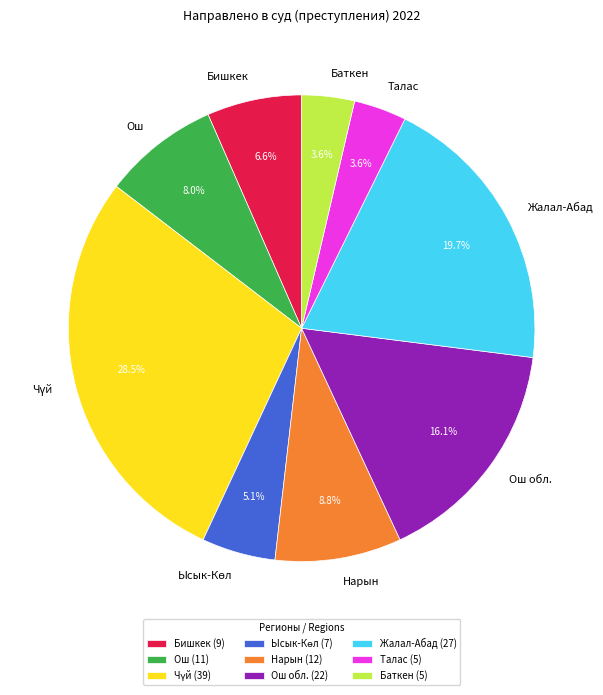

Approximately how many times larger is the value at Талас compared to Баткен?

1.0